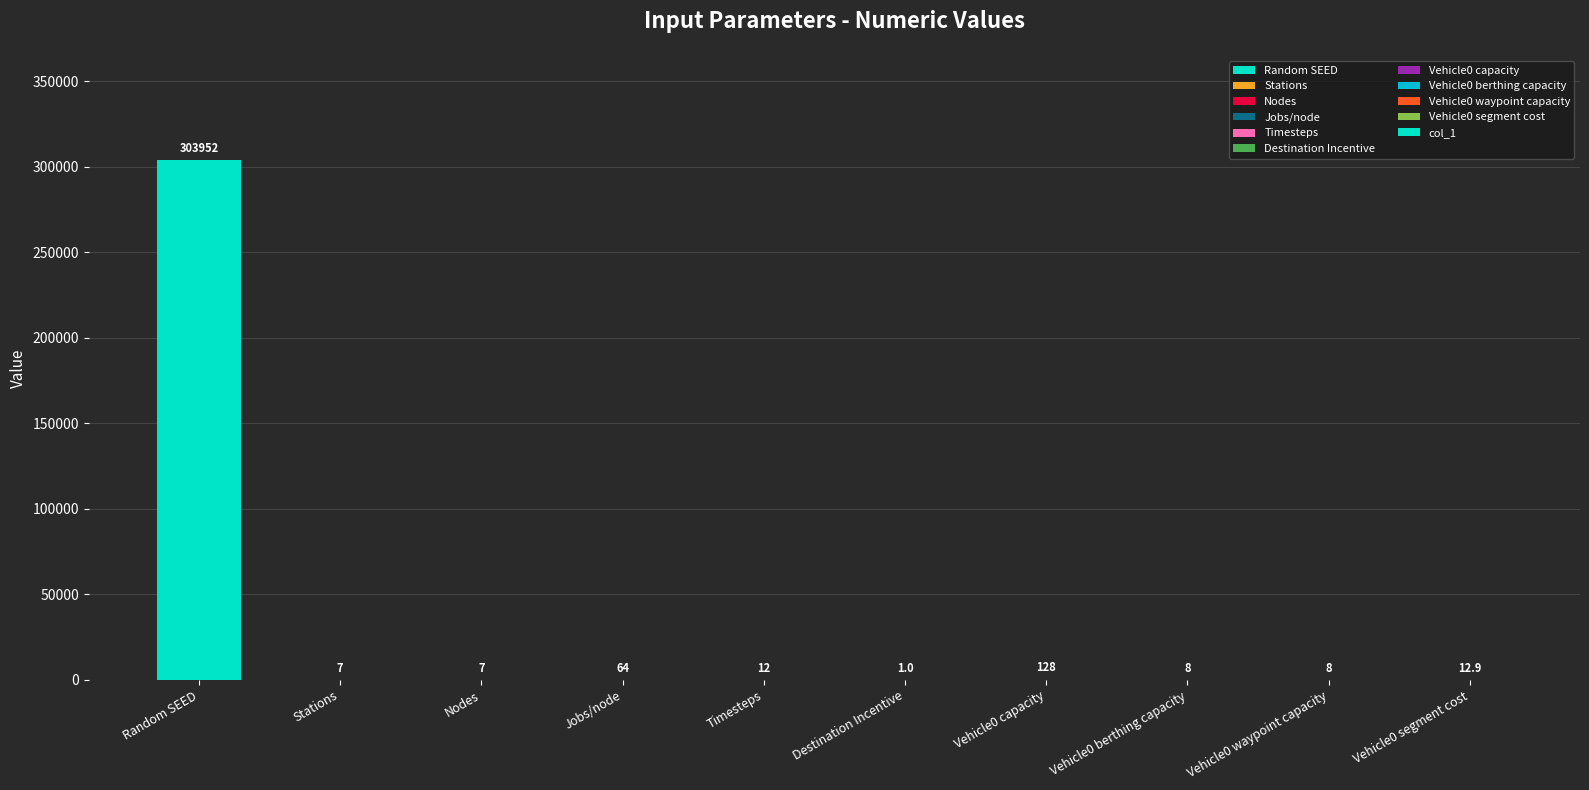

How many data points does each series have?

10